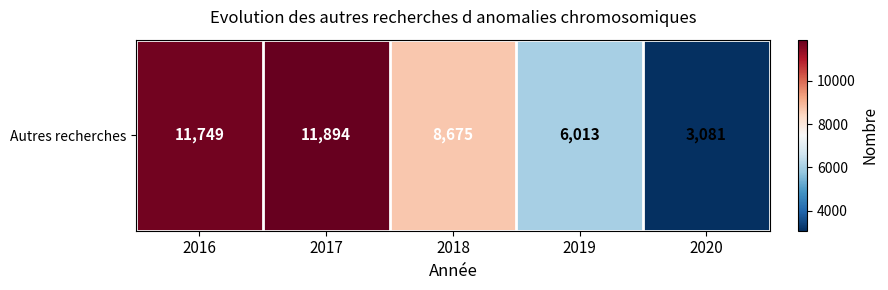

Rank the categories by value from lowest to highest.

2020, 2019, 2018, 2016, 2017